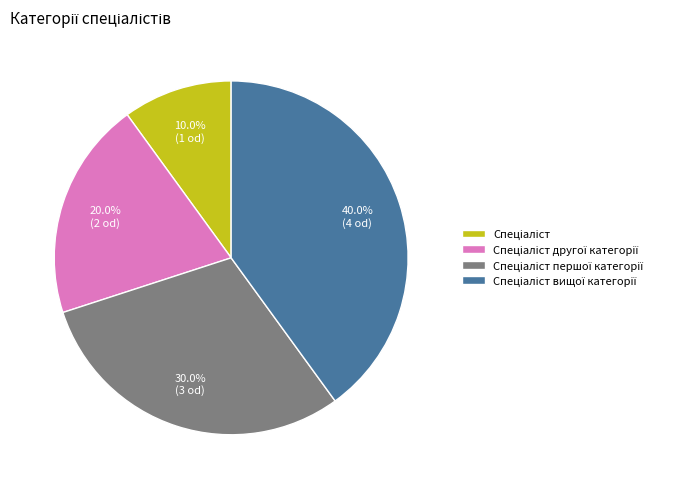

Is there any slice that represents more than half of the pie?

No